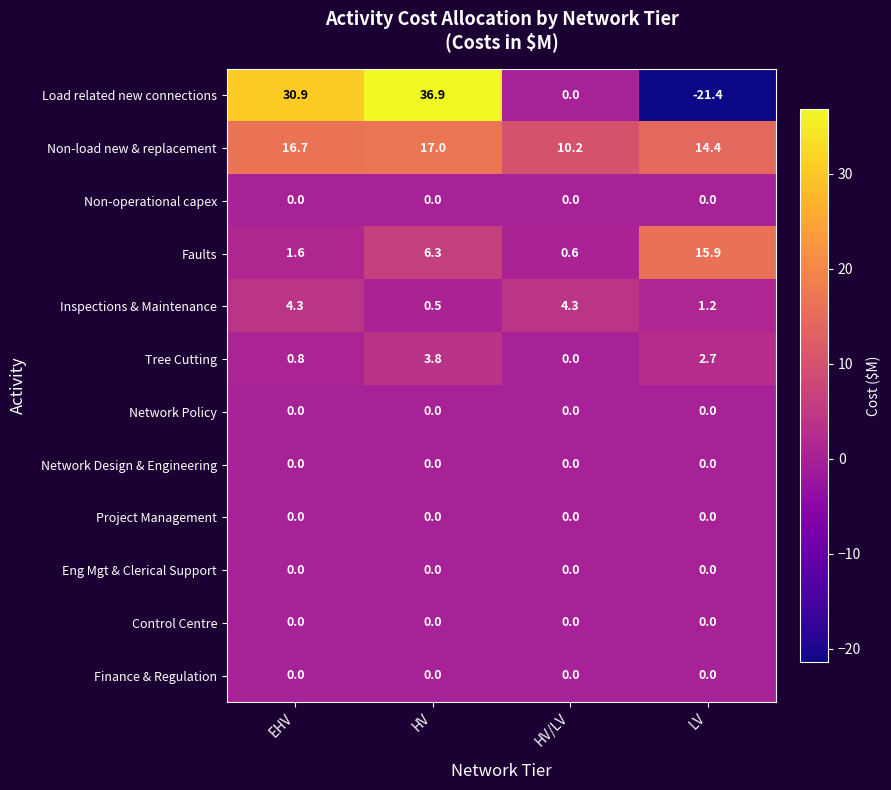

What is the spread (max minus min) of values at EHV?

30.9